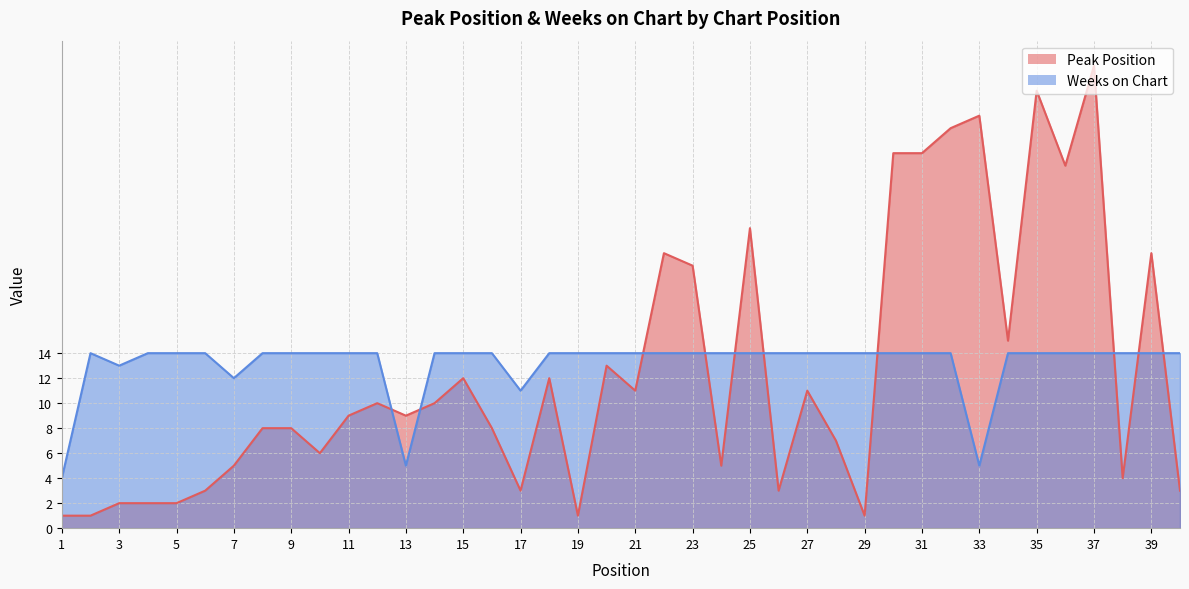

Rank the series by their average value, from highest to lowest.

Weeks on Chart, Peak Position